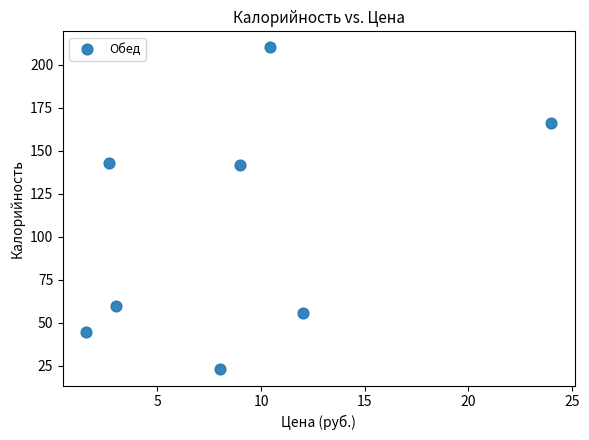

What is the range of Y values (max minus min)?

187.0